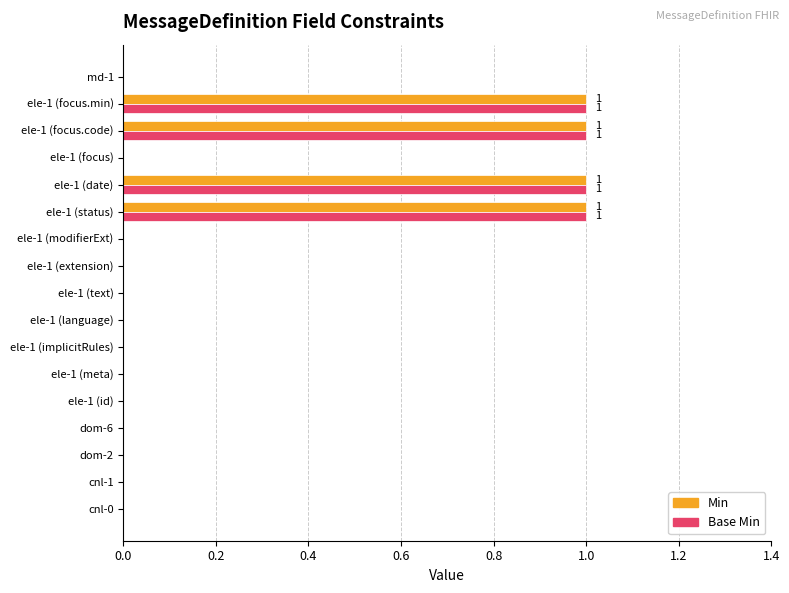

The Min series shows 0 at ele-1 (implicitRules). True or false?

True